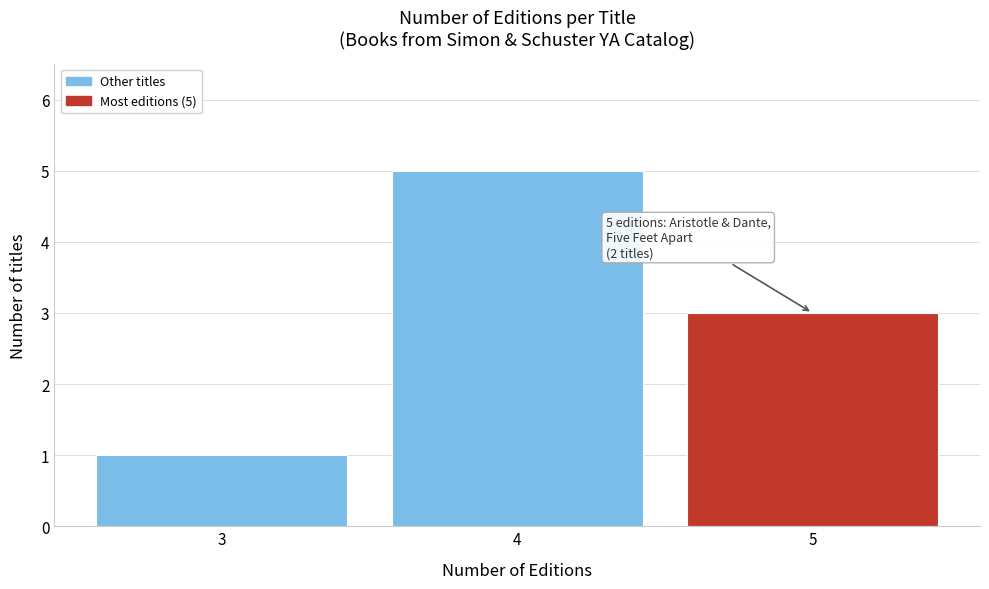

Reading left to right, extract all data points from this chart.

1	5	3